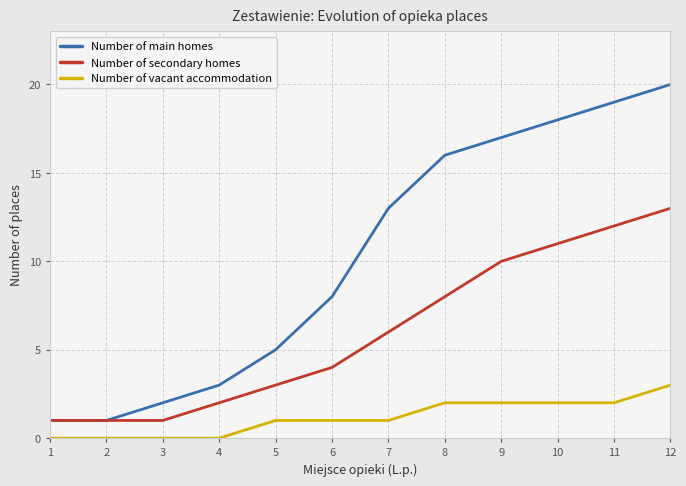

The Number of secondary homes series shows 1 at 4. True or false?

False